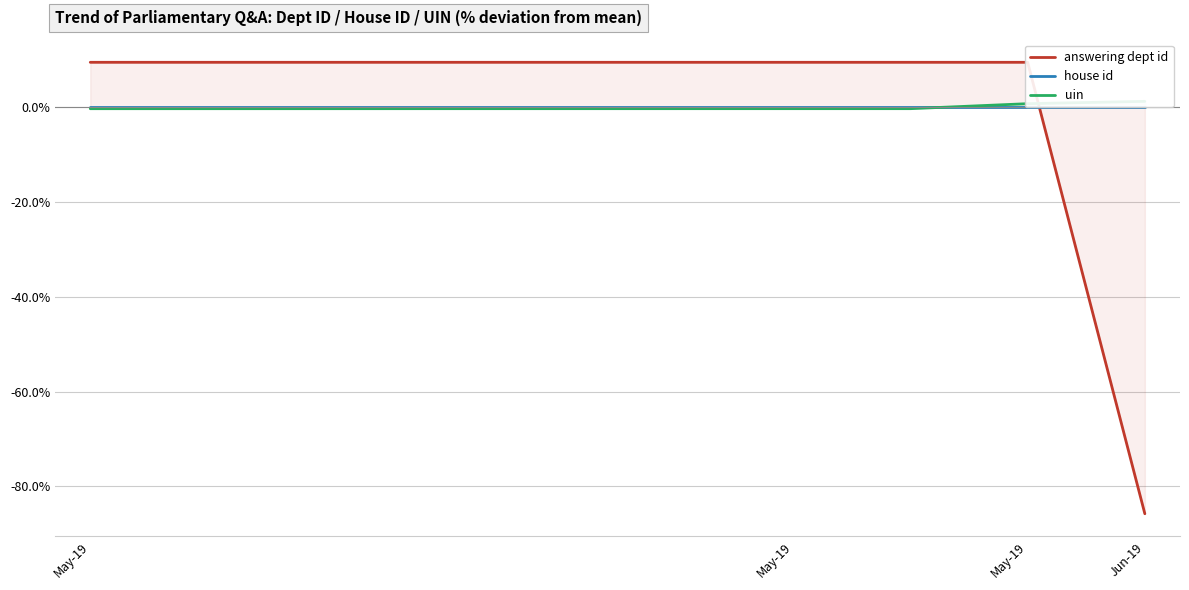

How many data points in uin are less than 0?

8